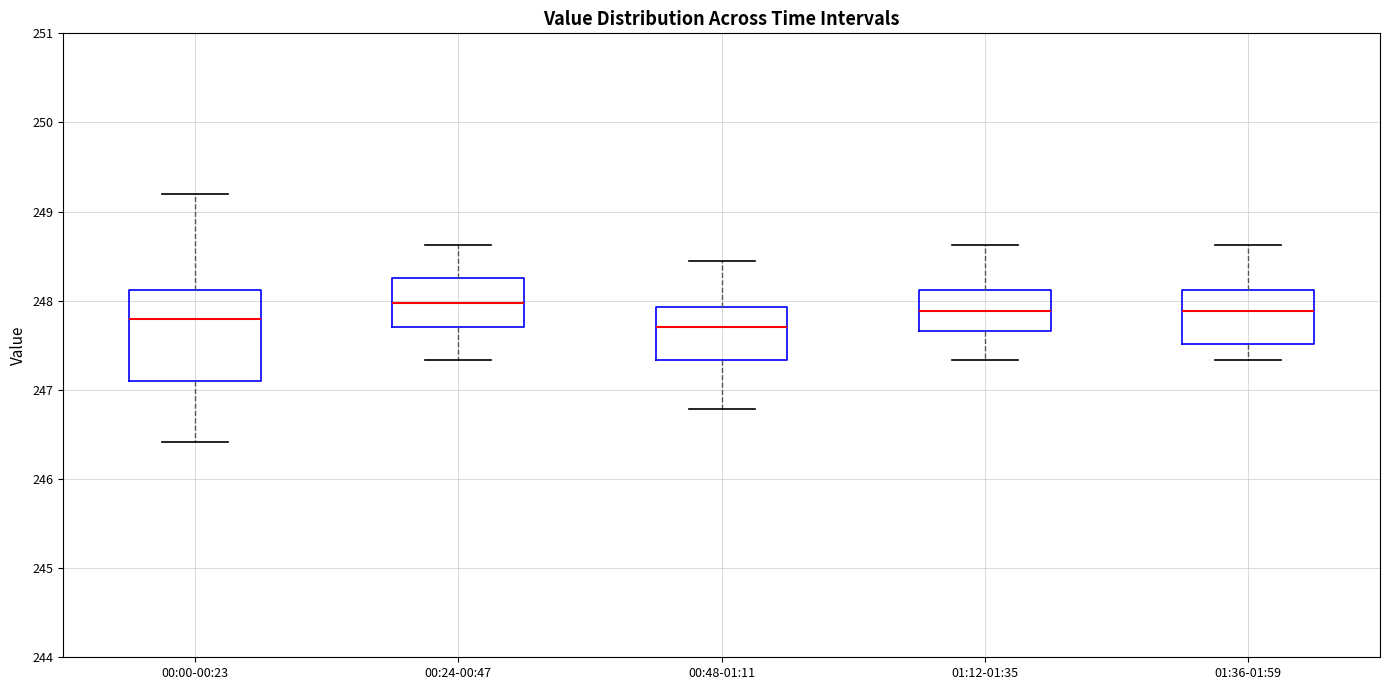

Reading left to right, transcribe this box plot: for each box, give where its median line is, the range the box spans, and where its two whiskers end, as read against the y-axis. The values are not printed on the chart, so give them approximately, as read against the axis.

00:00-00:23: median 247.8, box 247.1 to 248.1, whiskers 246.4 to 249.2
00:24-00:47: median 248.0, box 247.7 to 248.3, whiskers 247.3 to 248.6
00:48-01:11: median 247.7, box 247.3 to 247.9, whiskers 246.8 to 248.5
01:12-01:35: median 247.9, box 247.7 to 248.1, whiskers 247.3 to 248.6
01:36-01:59: median 247.9, box 247.5 to 248.1, whiskers 247.3 to 248.6